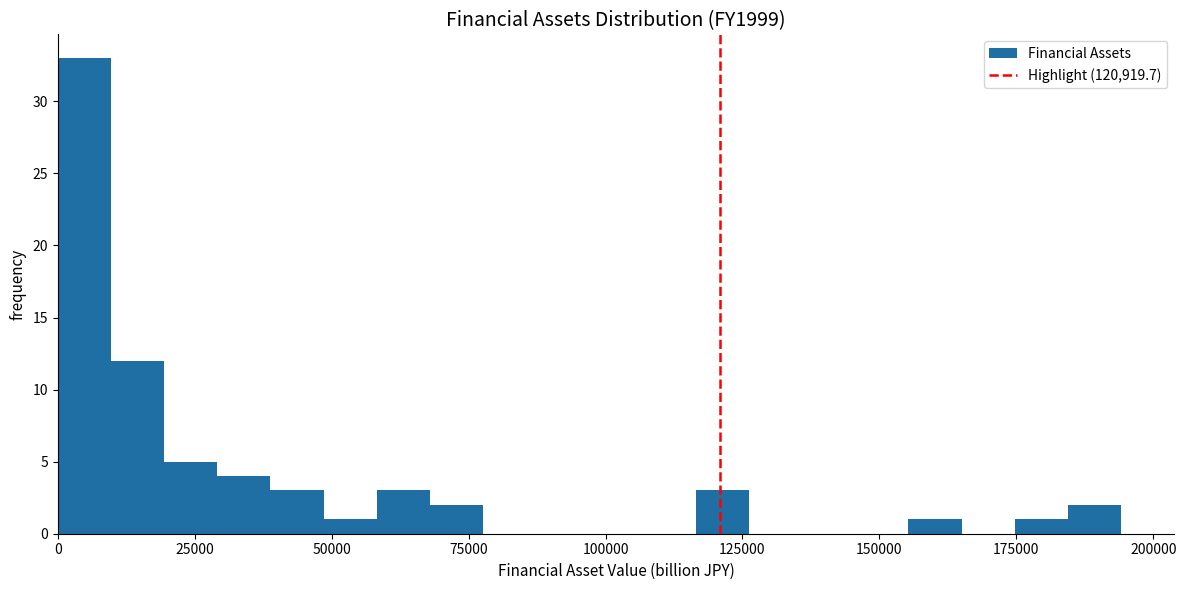

Around what value on the x-axis is the tallest bar? Give the approximate position of its centre, as read against the axis.

5000